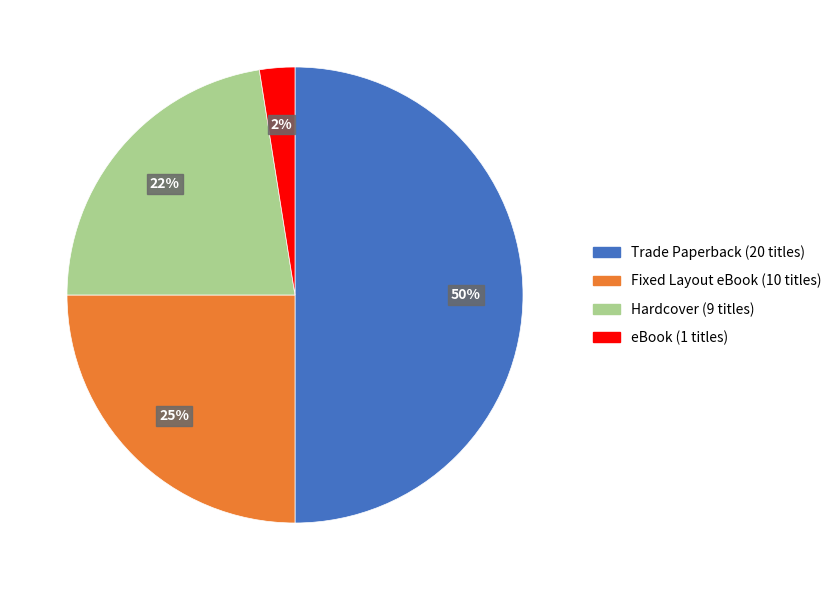

Combined, do Hardcover and eBook account for over 50%?

No